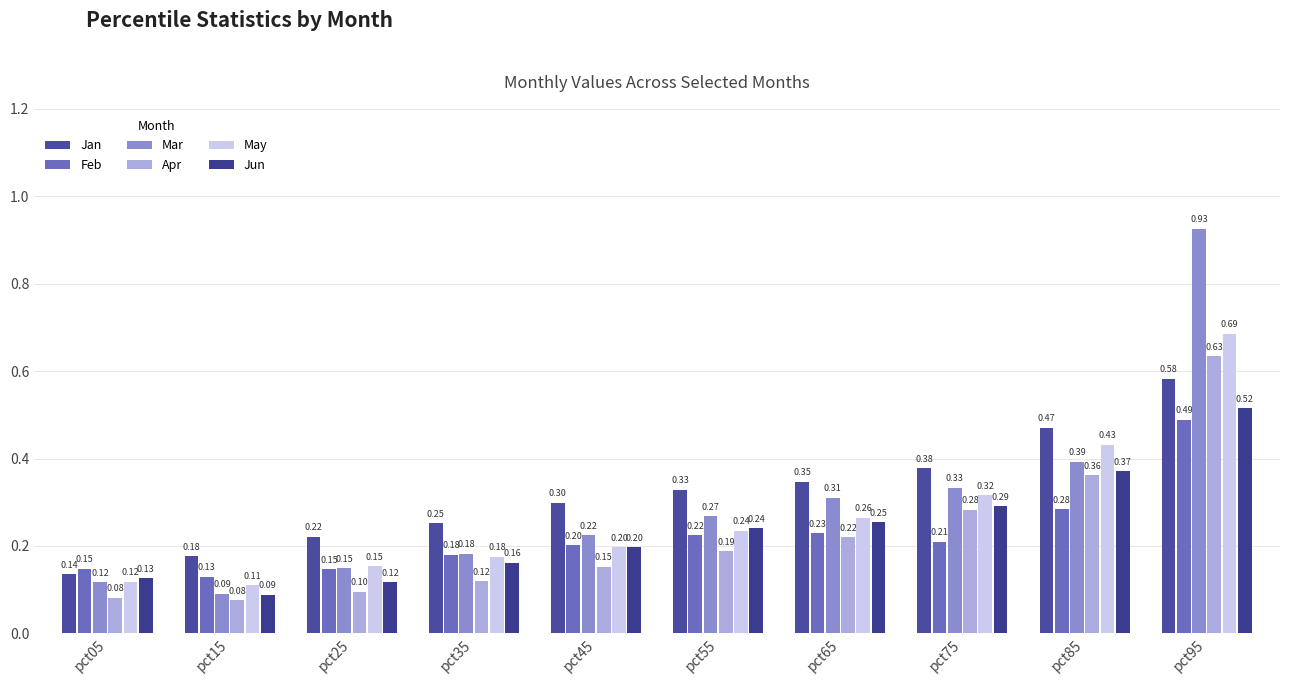

How many bars are there in total?

60